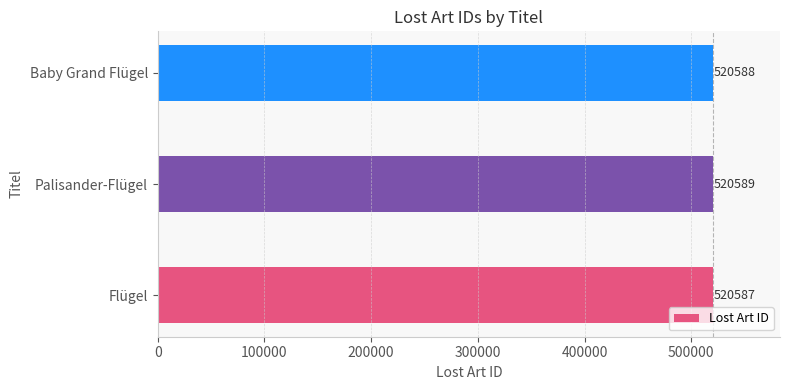

Reading top to bottom, extract all data points from this chart.

Baby Grand Flügel=520588	Palisander-Flügel=520589	Flügel=520587